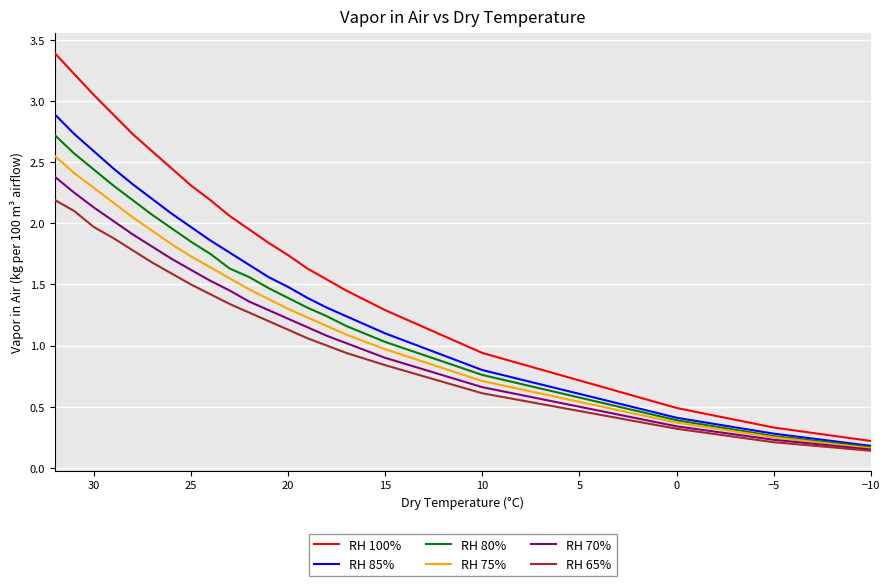

True or false: RH 75% and RH 65% cross at least once.

False